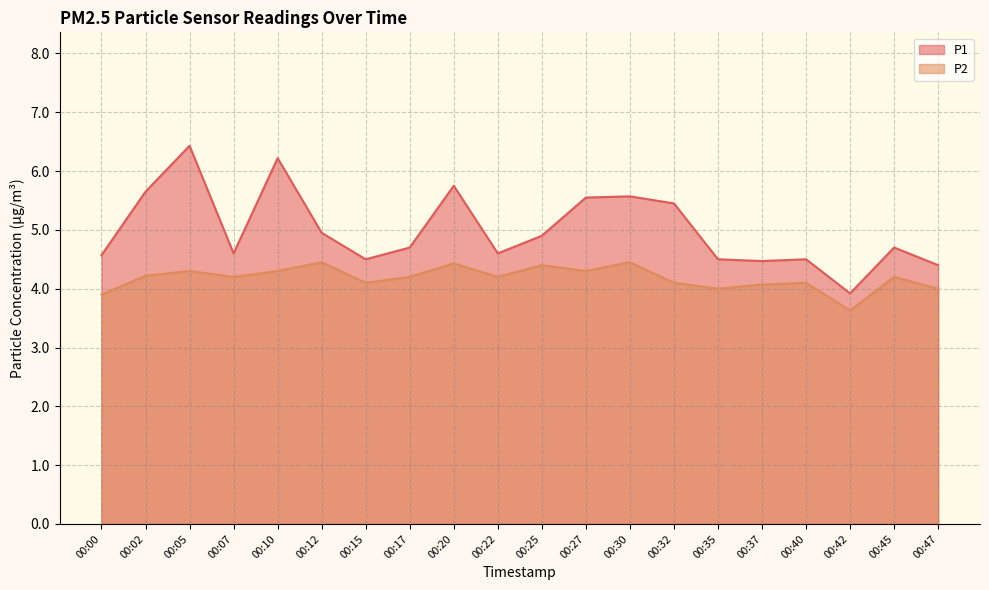

Reading left to right, extract all data points from this chart.

P1: 00:00=4.6	00:02=5.7	00:05=6.4	00:07=4.6	00:10=6.2	00:12=5.0	00:15=4.5	00:17=4.7	00:20=5.8	00:22=4.6	00:25=4.9	00:27=5.5	00:30=5.6	00:32=5.5	00:35=4.5	00:37=4.5	00:40=4.5	00:42=3.9	00:45=4.7	00:47=4.4
P2: 00:00=3.9	00:02=4.2	00:05=4.3	00:07=4.2	00:10=4.3	00:12=4.5	00:15=4.1	00:17=4.2	00:20=4.4	00:22=4.2	00:25=4.4	00:27=4.3	00:30=4.5	00:32=4.1	00:35=4.0	00:37=4.1	00:40=4.1	00:42=3.6	00:45=4.2	00:47=4.0